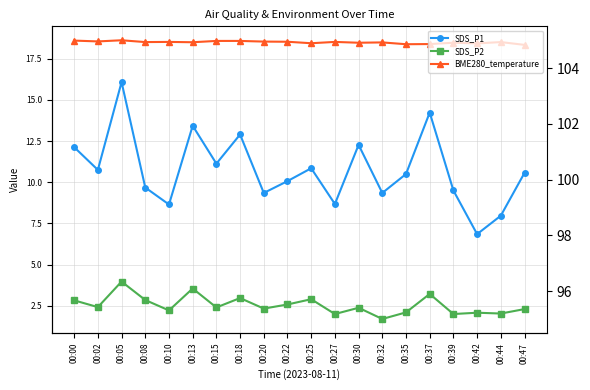

What is the approximate value of SDS_P1 at 00:18?

12.9